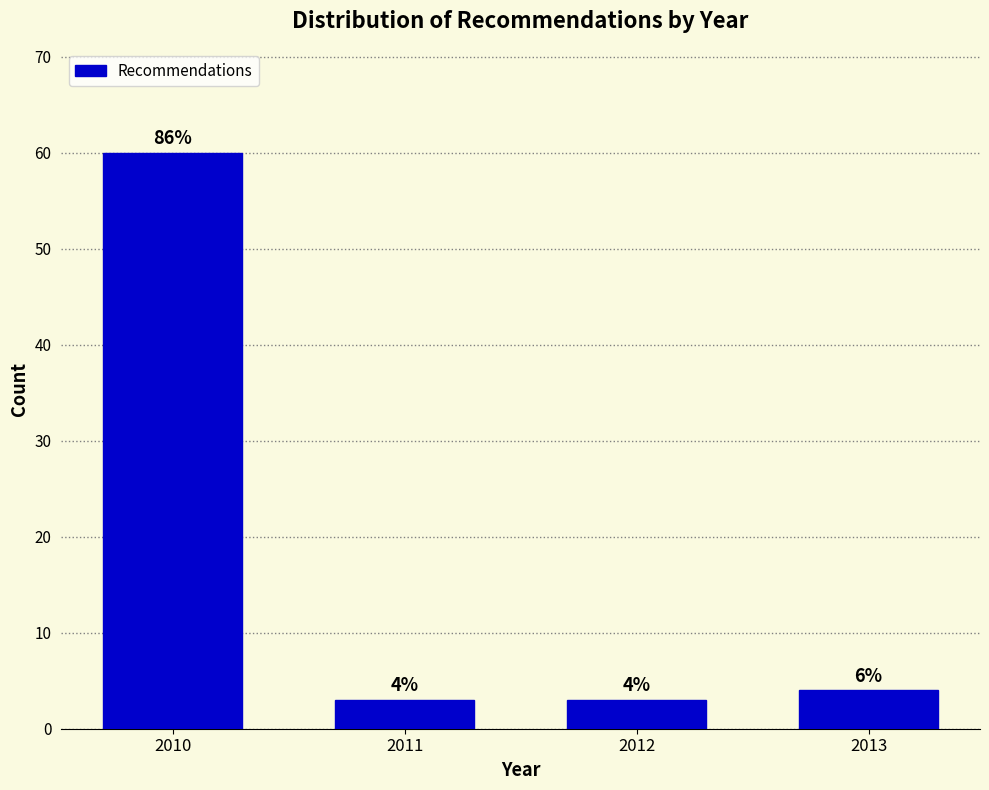

Reading left to right, list all the values displayed in this chart.

60	3	3	4